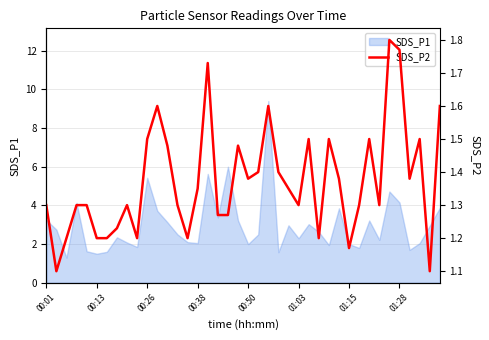

The value at 24 is 2.0. True or false?

False